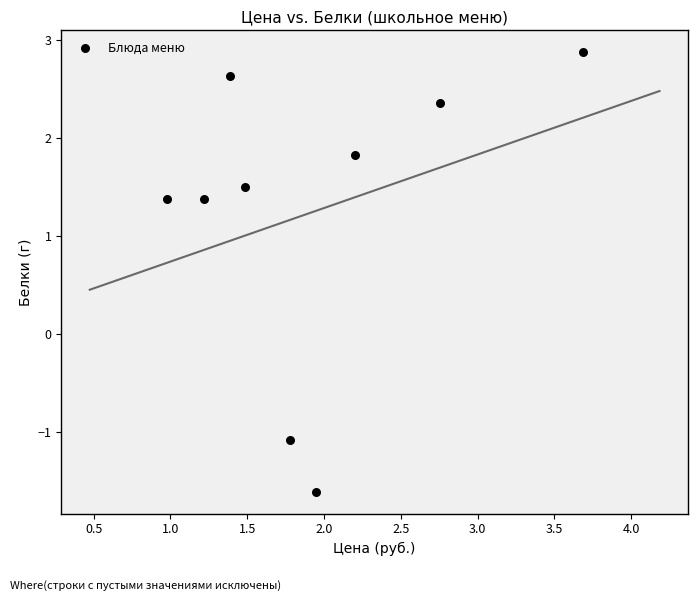

What is the range of X values (max minus min)?

2.7